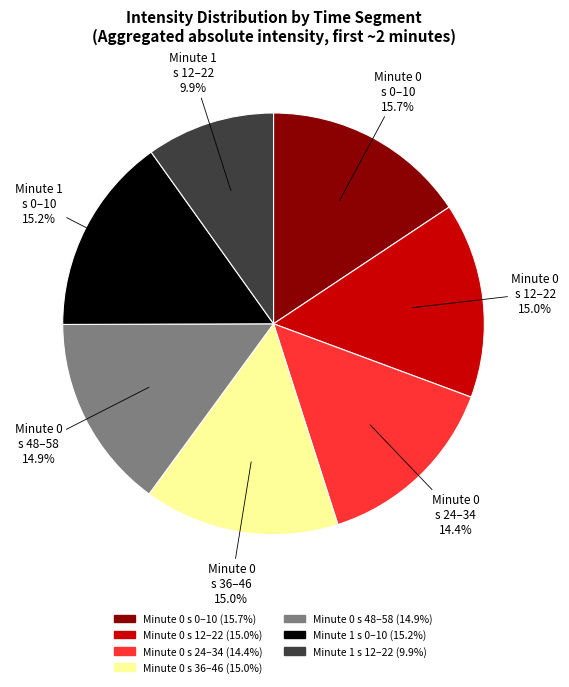

Is there a majority slice in this chart?

No